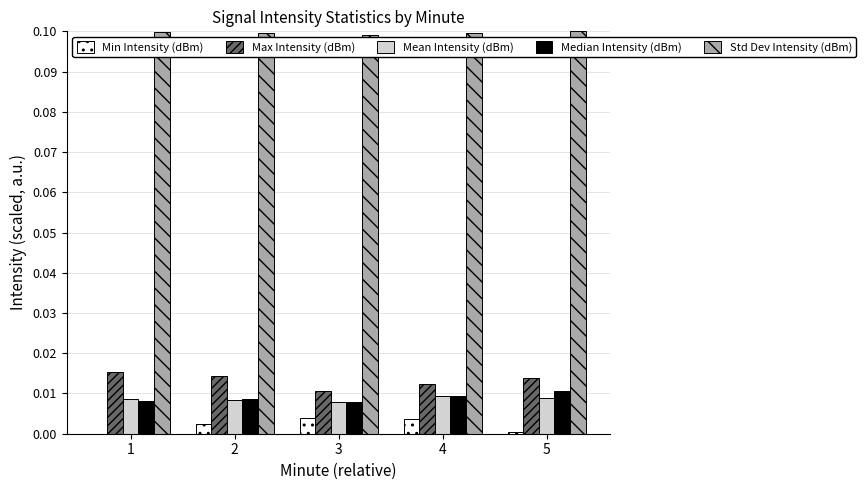

Is the value of Median Intensity (dBm) at 3 greater than the value of Max Intensity (dBm) at 1?

No